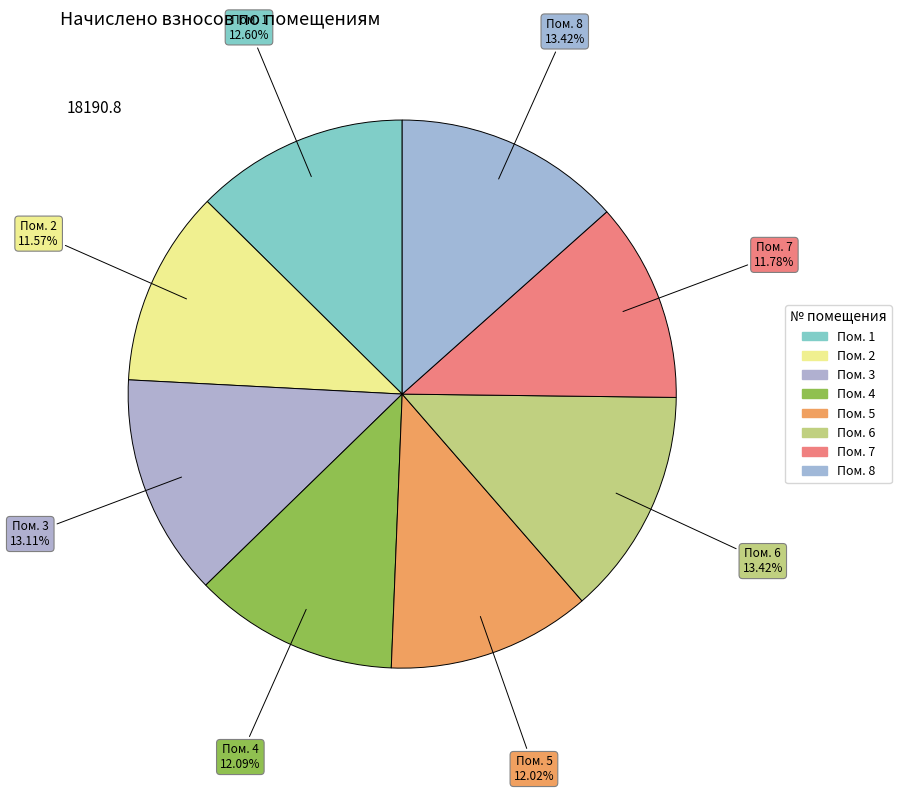

Does any single category account for the majority?

No